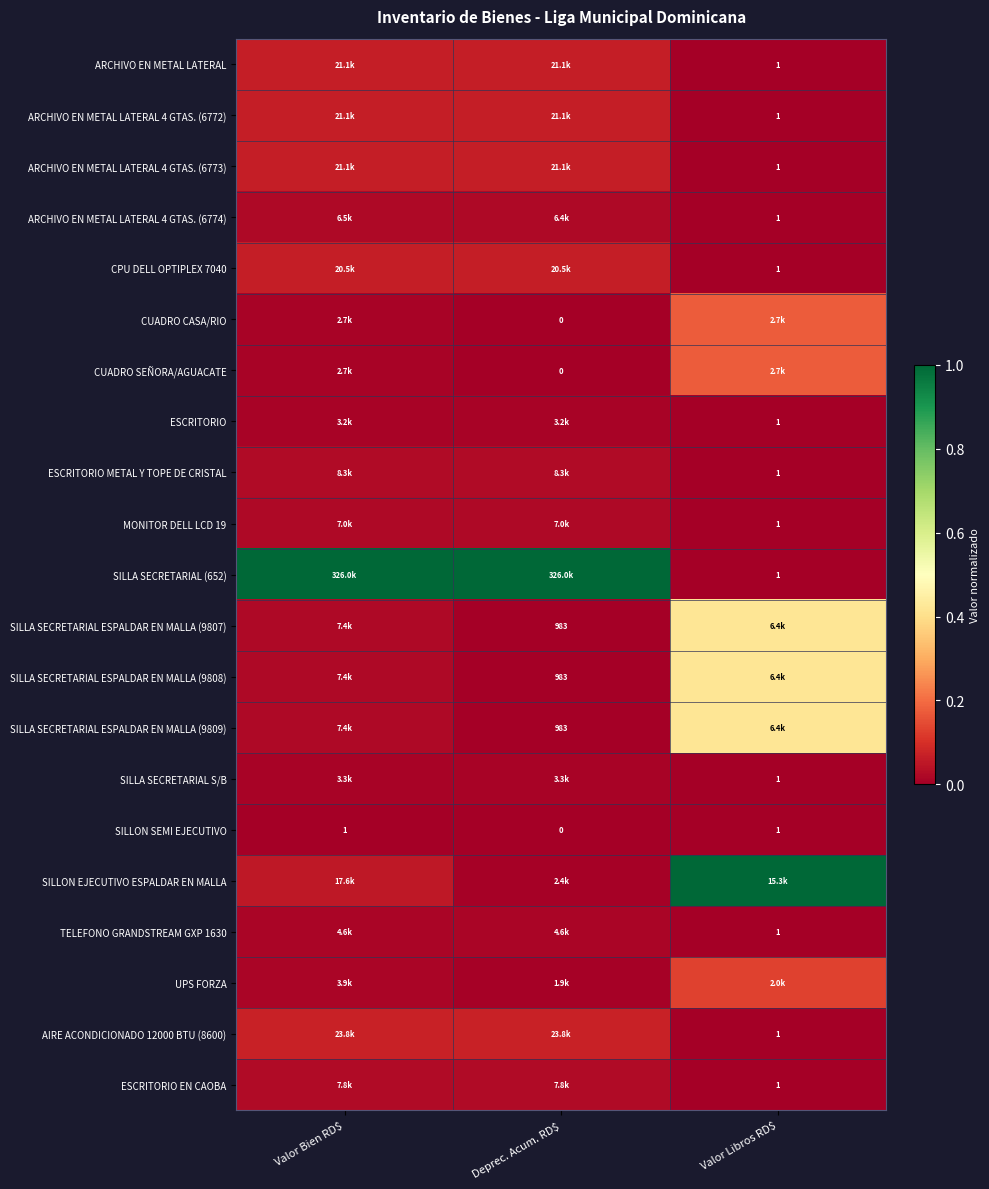

Rank the series at Valor Bien RD$ from lowest to highest value.

SILLON SEMI EJECUTIVO, CUADRO CASA/RIO, CUADRO SEÑORA/AGUACATE, ESCRITORIO, SILLA SECRETARIAL S/B, UPS FORZA, TELEFONO GRANDSTREAM GXP 1630, ARCHIVO EN METAL LATERAL 4 GTAS. (6774), MONITOR DELL LCD 19, SILLA SECRETARIAL ESPALDAR EN MALLA (9807), SILLA SECRETARIAL ESPALDAR EN MALLA (9808), SILLA SECRETARIAL ESPALDAR EN MALLA (9809), ESCRITORIO EN CAOBA, ESCRITORIO METAL Y TOPE DE CRISTAL, SILLON EJECUTIVO ESPALDAR EN MALLA, CPU DELL OPTIPLEX 7040, ARCHIVO EN METAL LATERAL, ARCHIVO EN METAL LATERAL 4 GTAS. (6772), ARCHIVO EN METAL LATERAL 4 GTAS. (6773), AIRE ACONDICIONADO 12000 BTU (8600), SILLA SECRETARIAL (652)